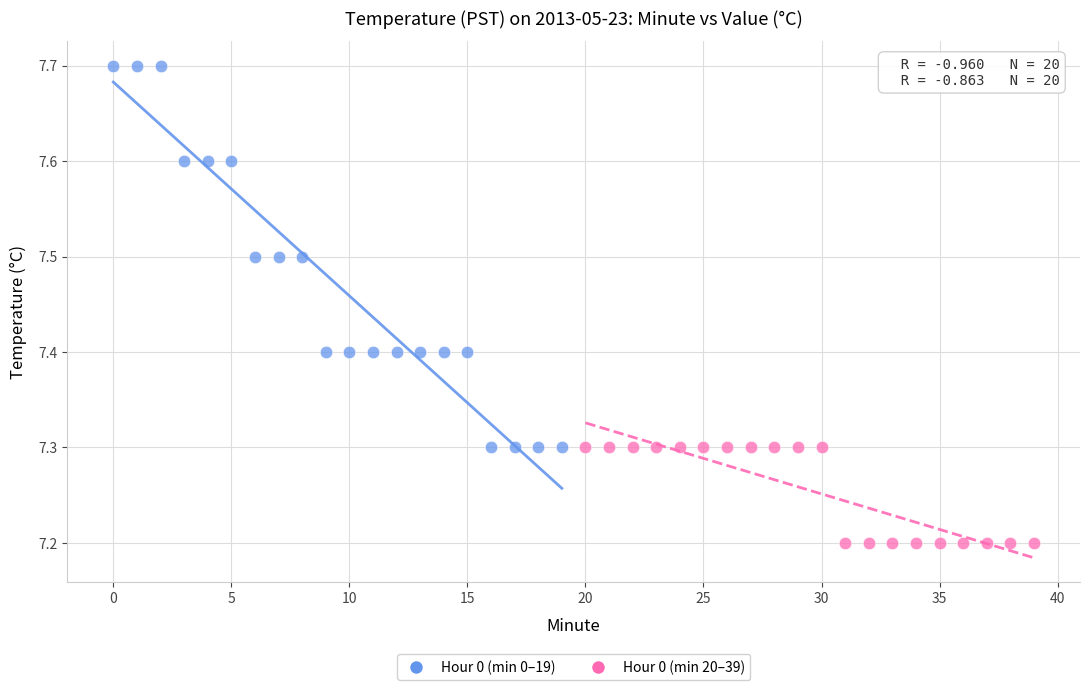

Which series has the largest Y range (max minus min)?

Hour 0 (min 0–19)